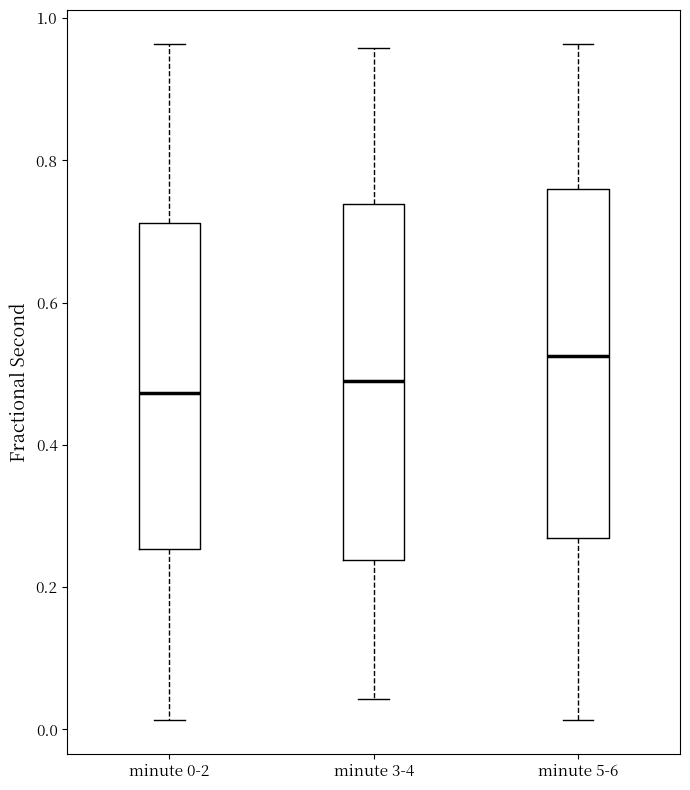

Where does the upper whisker of the box for minute 5-6 end on the y-axis? The values are not printed on the chart, so give them approximately, as read against the axis.

0.96